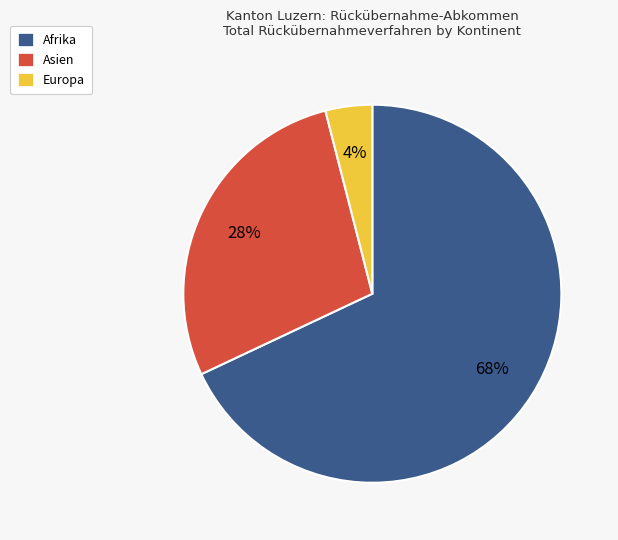

Count the number of slices in the pie.

3